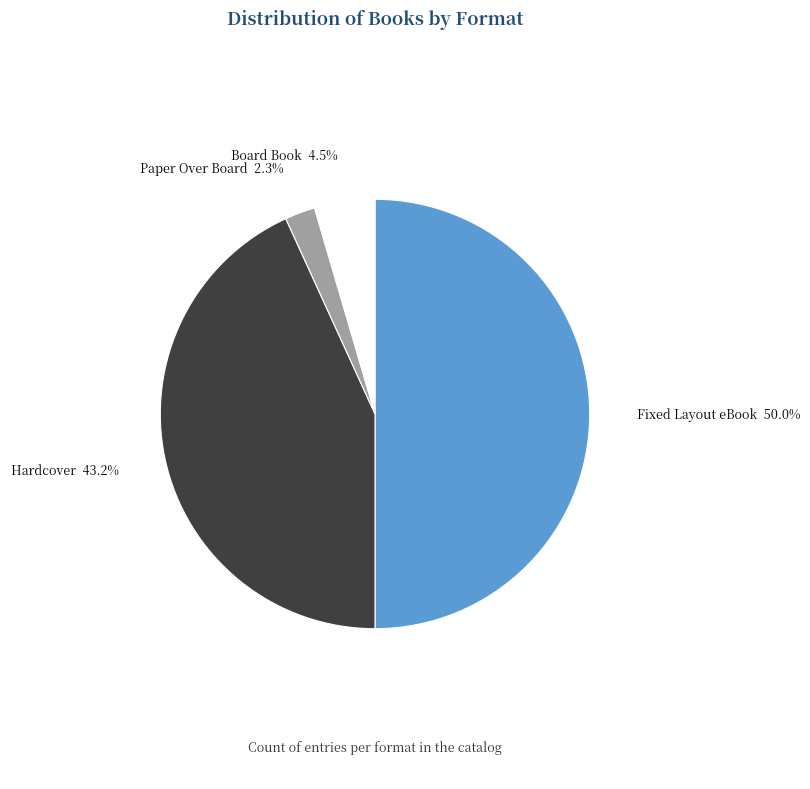

Which slice is the largest?

Fixed Layout eBook